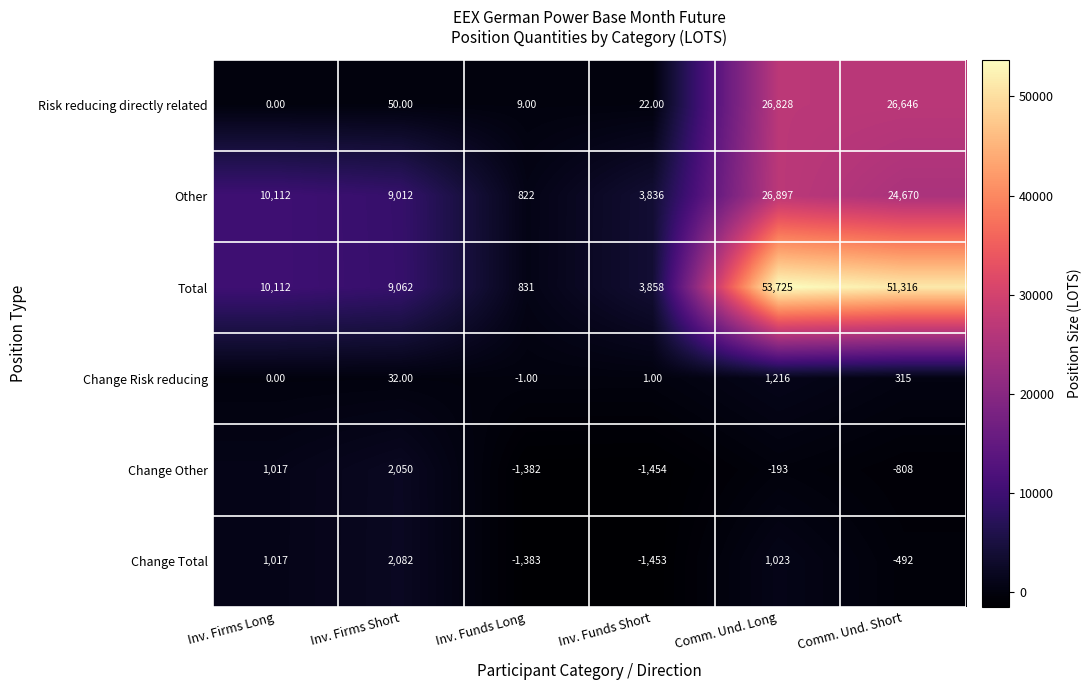

What is the difference between the maximum and minimum values in the Other series?

26075